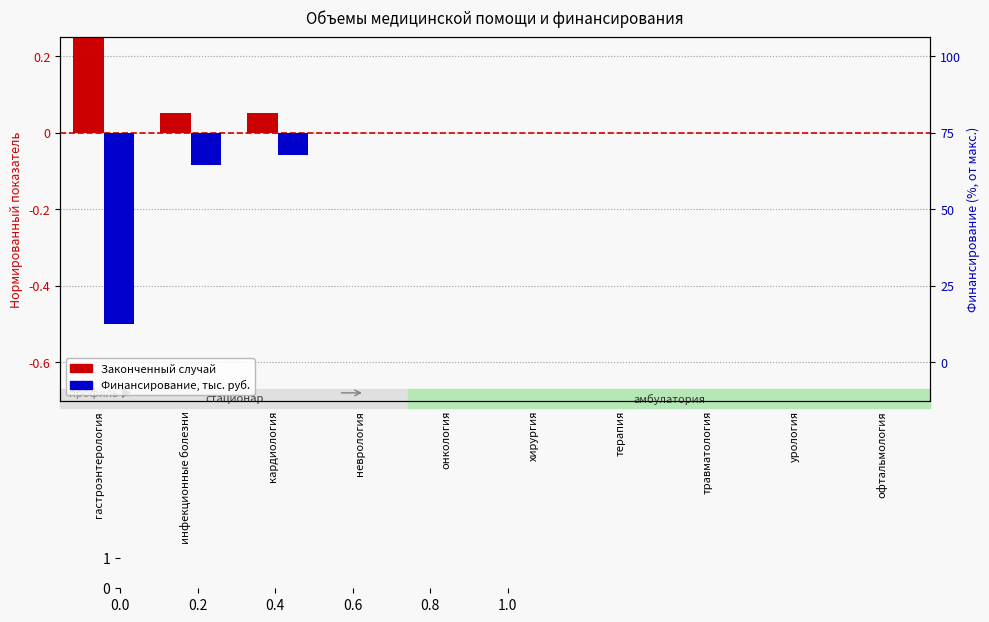

How many bars are there in each group?

2